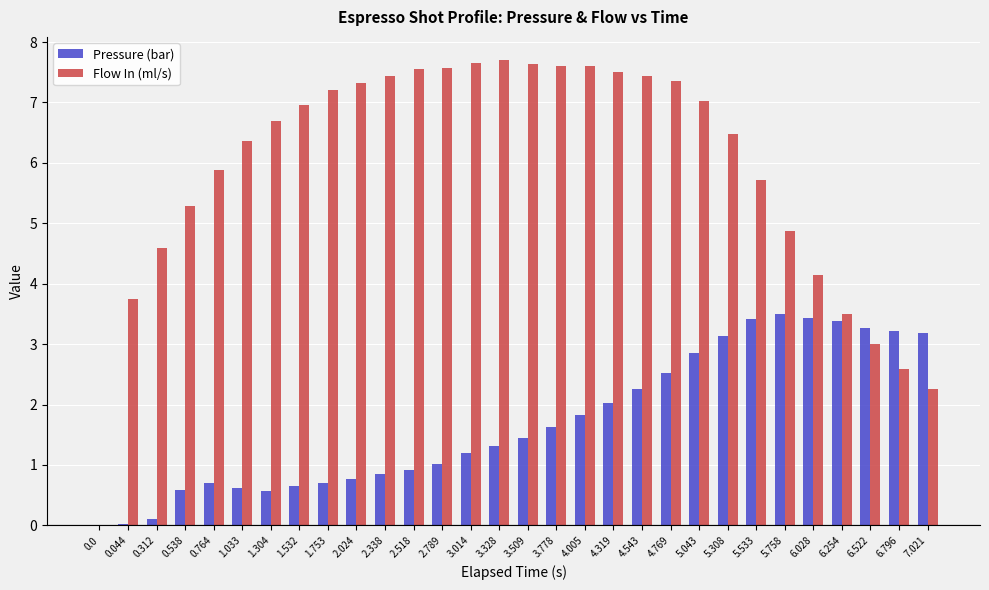

What are all the series names shown in the legend?

Pressure (bar), Flow In (ml/s)